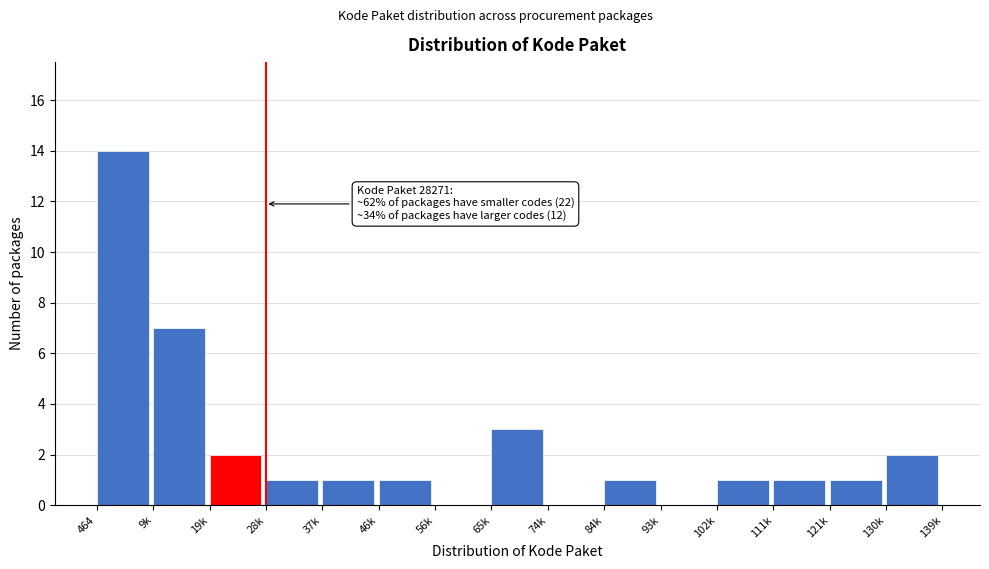

Reading left to right, list all the values displayed in this chart.

464=14	9k=7	19k=2	28k=1	37k=1	46k=1	56k=0	65k=3	74k=0	84k=1	93k=0	102k=1	111k=1	121k=1	130k=2